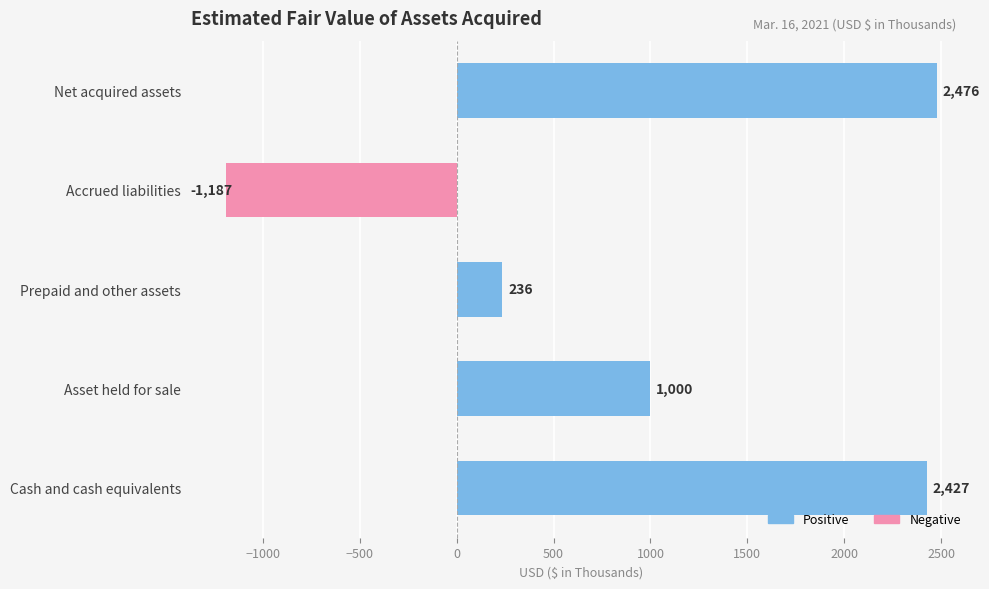

What is the sum of the values at Cash and cash equivalents and Asset held for sale?

3427